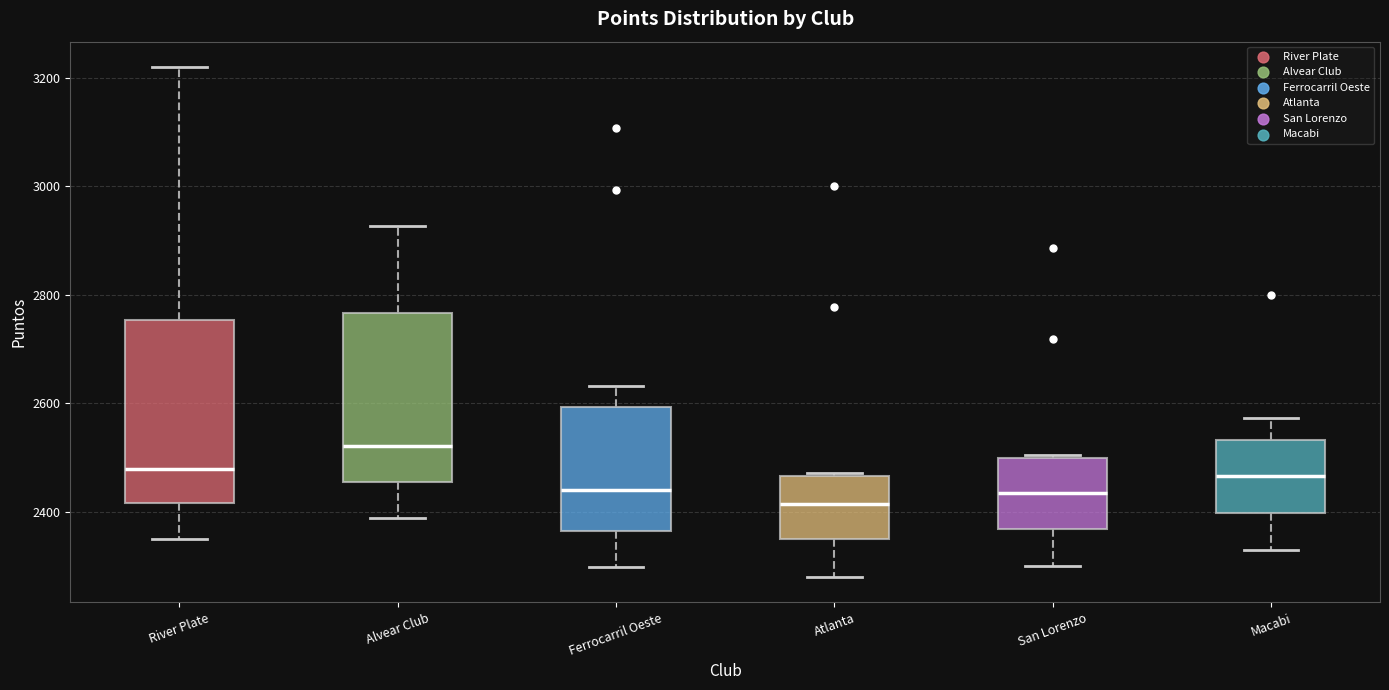

Reading left to right, transcribe this box plot: for each box, give where its median line is, the range the box spans, and where its two whiskers end, as read against the y-axis. The values are not printed on the chart, so give them approximately, as read against the axis.

River Plate: median 2480, box 2420 to 2760, whiskers 2360 to 3220
Alvear Club: median 2520, box 2460 to 2760, whiskers 2380 to 2920
Ferrocarril Oeste: median 2440, box 2360 to 2600, whiskers 2300 to 2640
Atlanta: median 2420, box 2340 to 2460, whiskers 2280 to 2480
San Lorenzo: median 2440, box 2360 to 2500, whiskers 2300 to 2500 (just above the box's upper edge)
Macabi: median 2460, box 2400 to 2540, whiskers 2340 to 2580